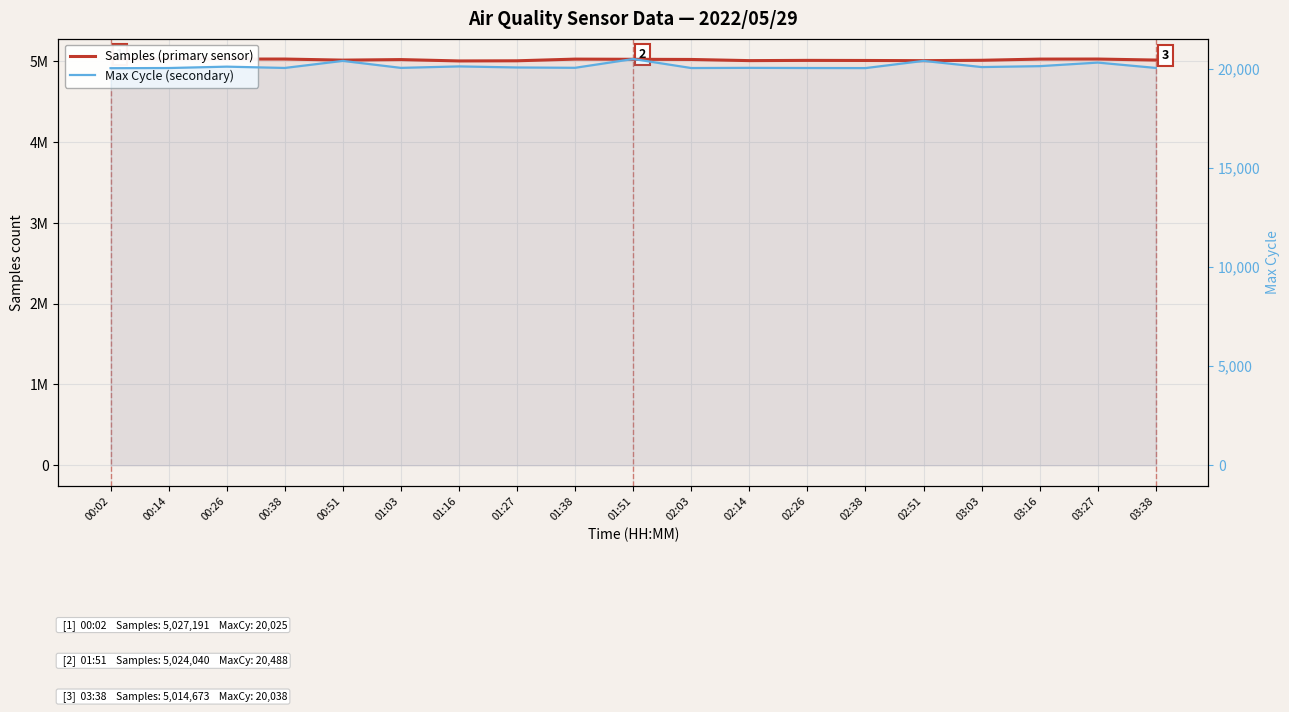

What is the sum of the Max Cycle (secondary) values at 01:27 and 00:26?

40164